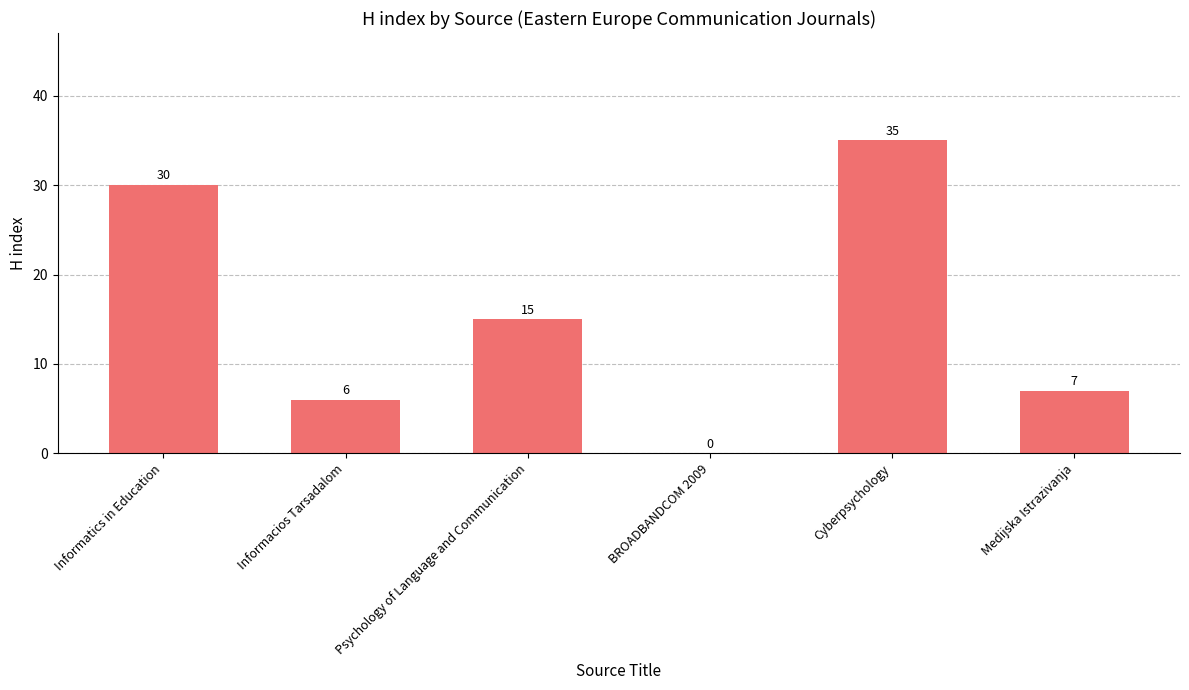

Reading left to right, list all the values displayed in this chart.

30	6	15	0	35	7